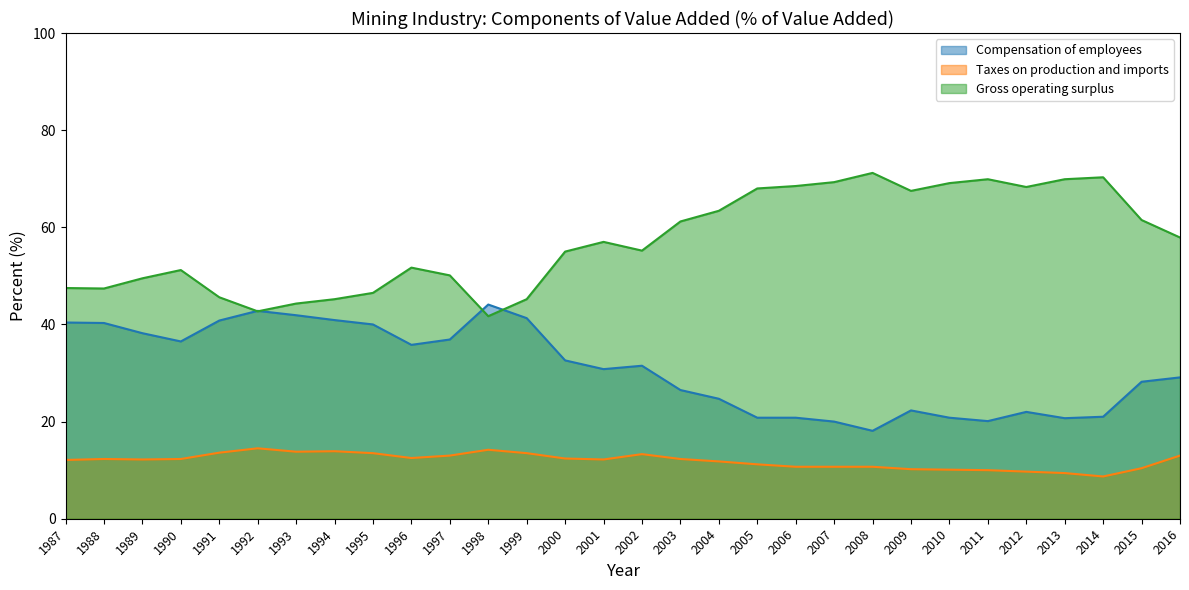

Between 1987 and 2008, which is larger?

1987